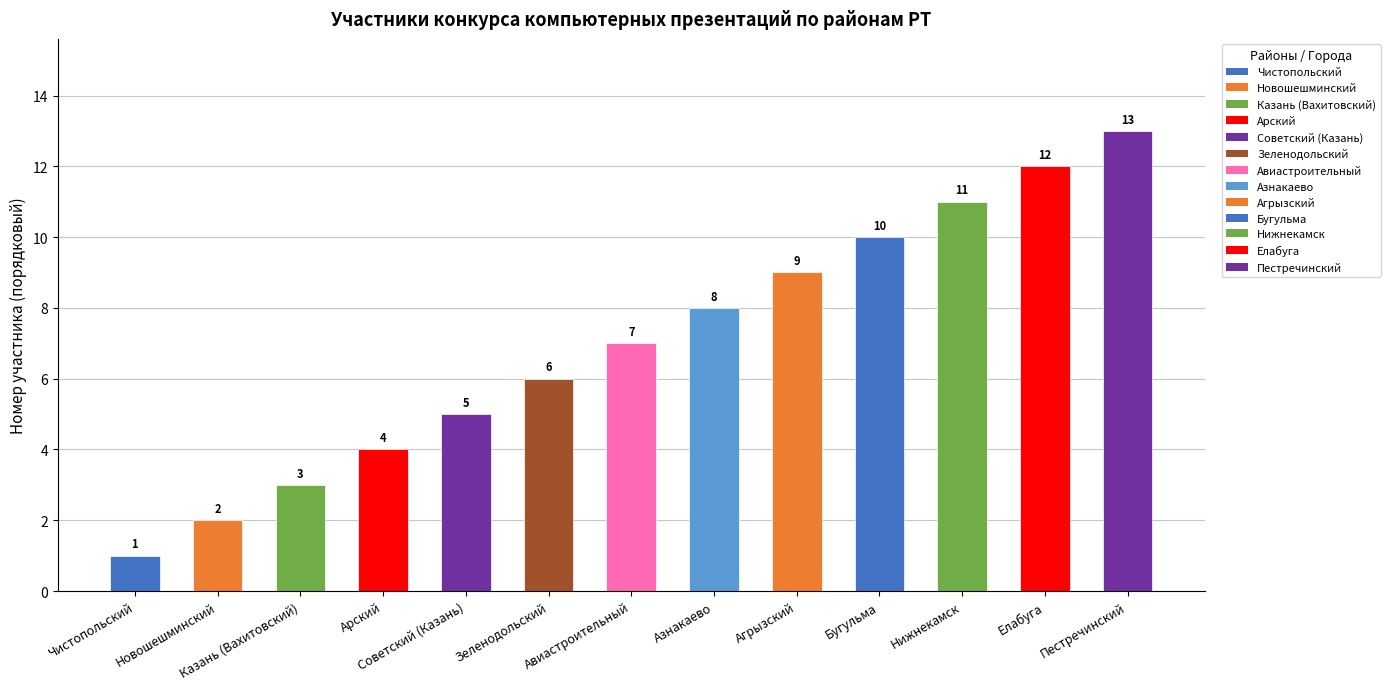

Where is the data nearest to the value 7?

Авиастроительный